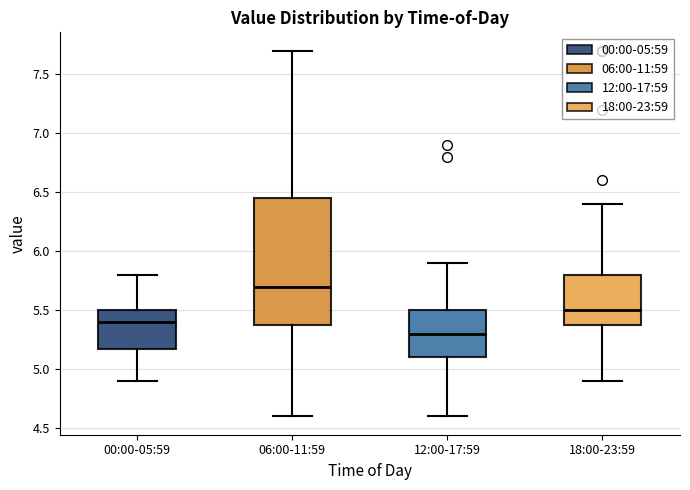

Reading left to right, transcribe this box plot: for each box, give where its median line is, the range the box spans, and where its two whiskers end, as read against the y-axis. The values are not printed on the chart, so give them approximately, as read against the axis.

00:00-05:59: median 5.40, box 5.20 to 5.50, whiskers 4.90 to 5.80
06:00-11:59: median 5.70, box 5.40 to 6.45, whiskers 4.60 to 7.70
12:00-17:59: median 5.30, box 5.10 to 5.50, whiskers 4.60 to 5.90
18:00-23:59: median 5.50, box 5.40 to 5.80, whiskers 4.90 to 6.40